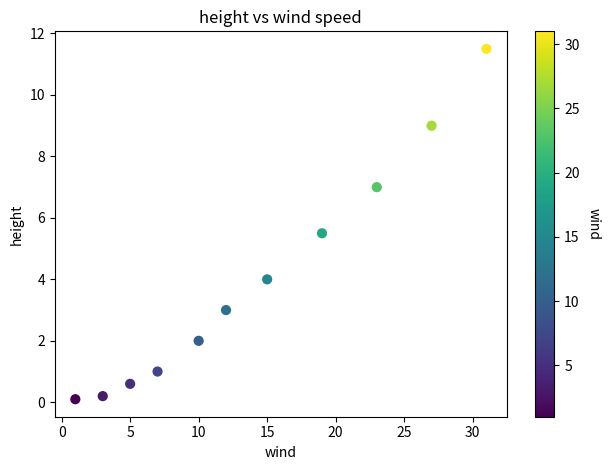

What Y value in the scatter plot is closest to 5?

5.5